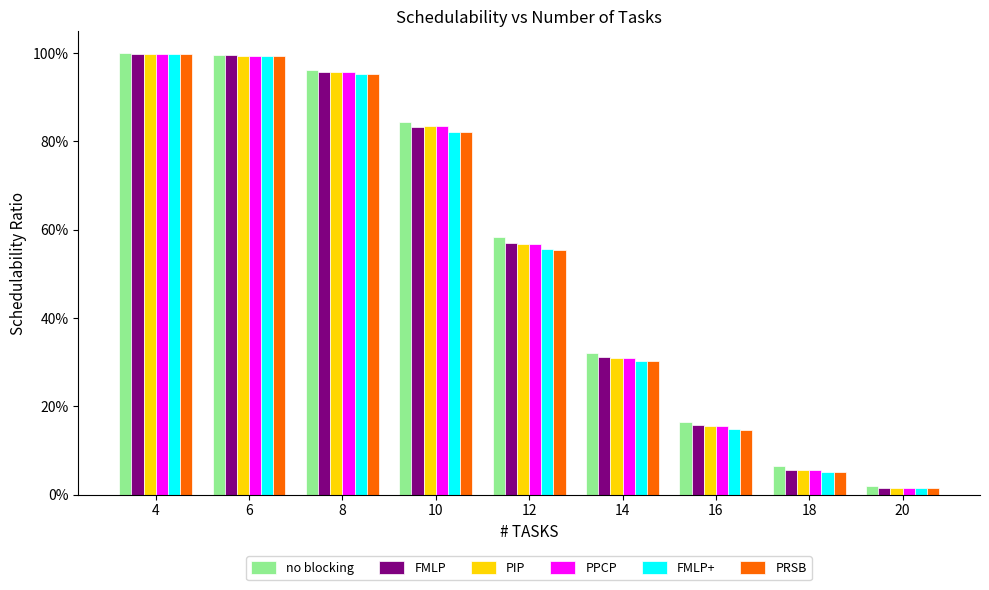

Are the bars horizontal?

No